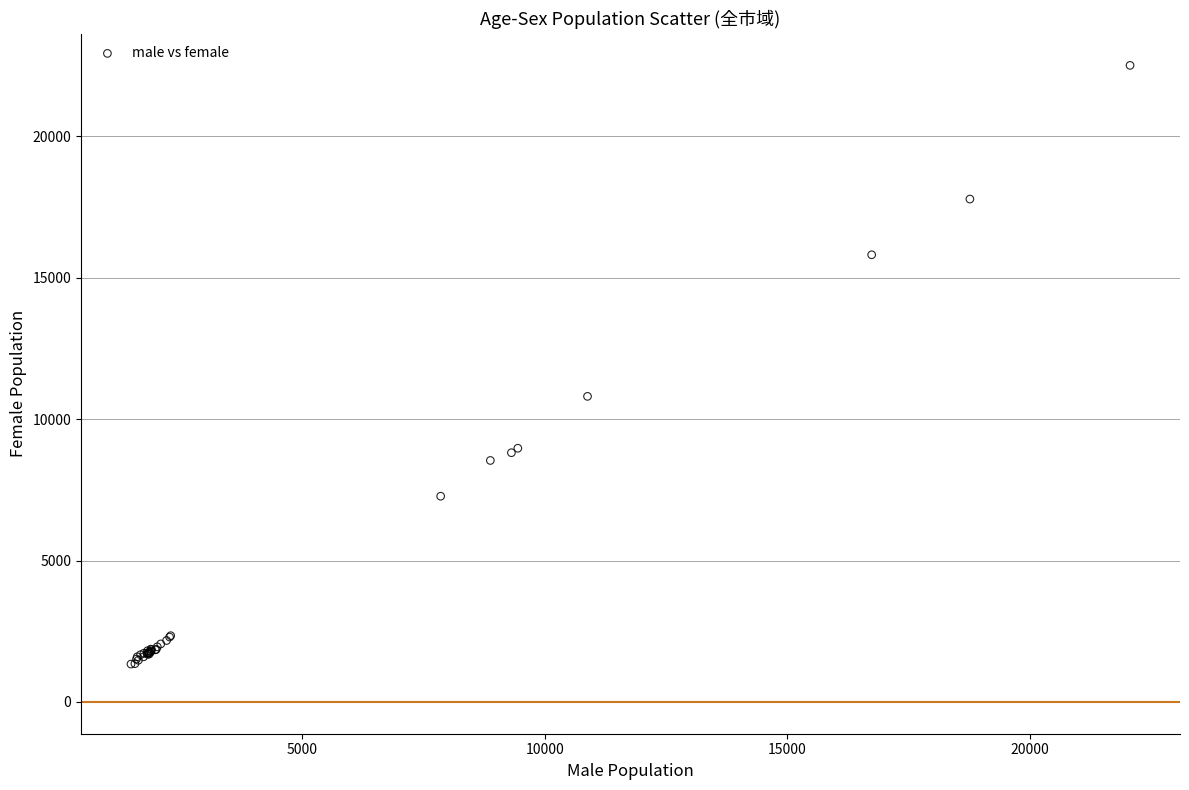

What Y value in the scatter plot is closest to 11926?

10807